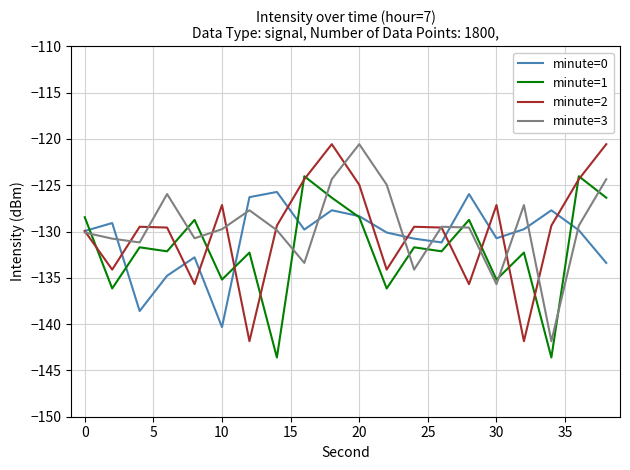

True or false: minute=1 and minute=3 intersect in this chart.

True